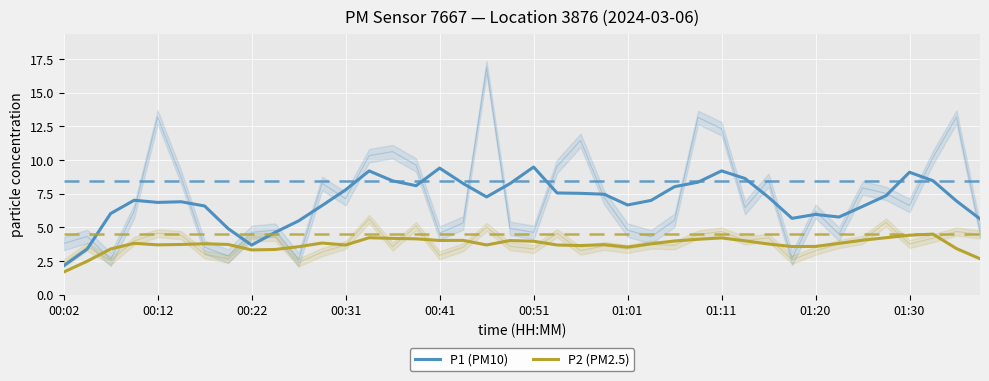

Rank the series by their average value, from lowest to highest.

P2 (PM2.5), P1 (PM10)